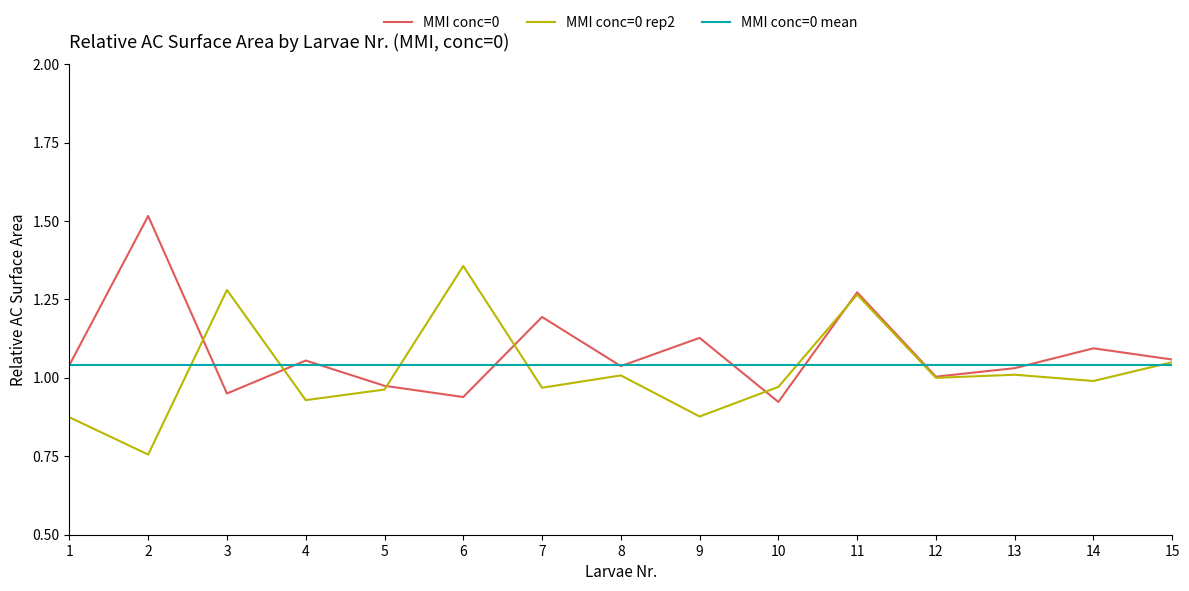

What is the spread (max minus min) of values at 9?

0.3